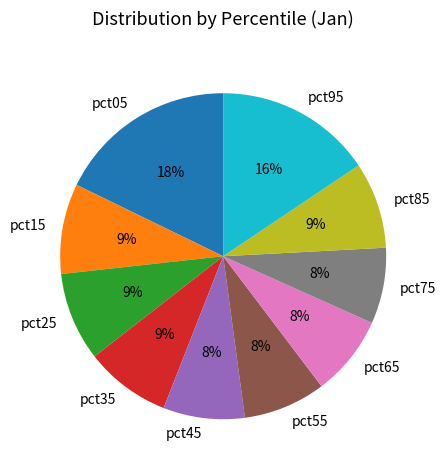

True or false: pct95 accounts for 21% of the total.

False